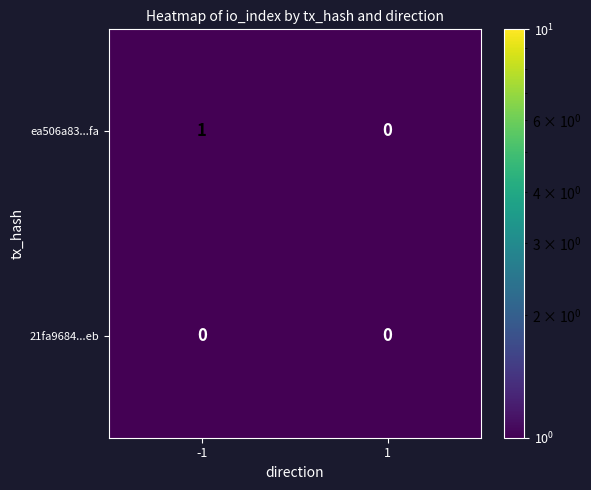

Which series has the largest range (max minus min)?

ea506a83...fa